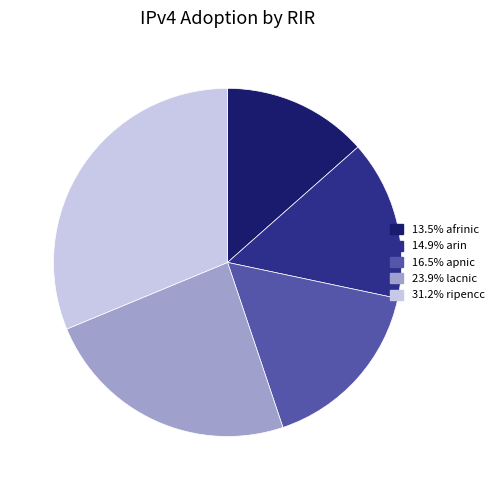

Is there a majority slice in this chart?

No